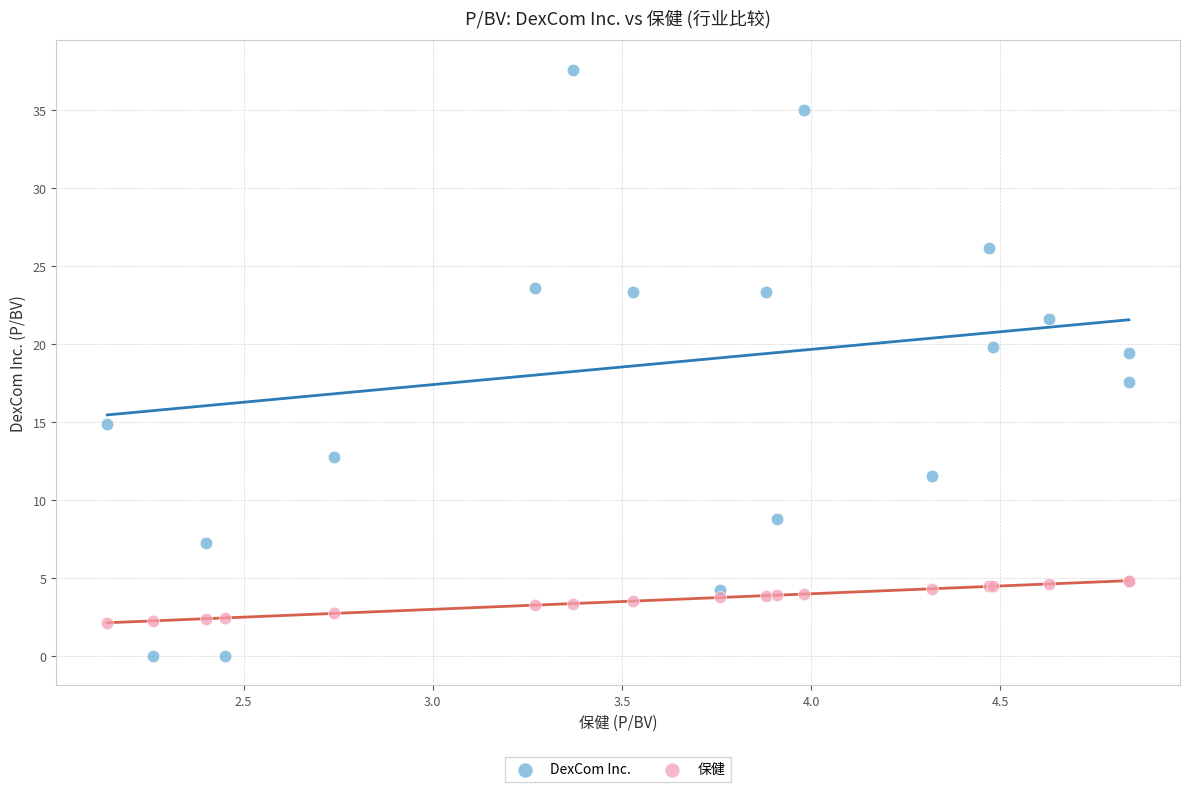

What are all the series names shown in the legend?

DexCom Inc., 保健